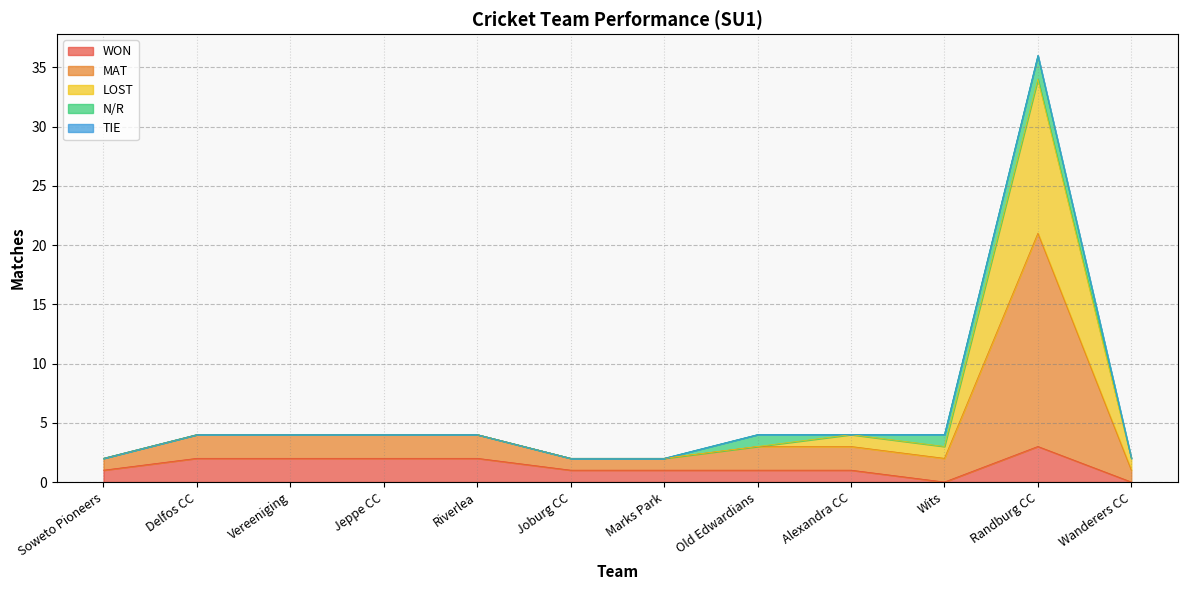

How many values in the WON series are below 1?

2